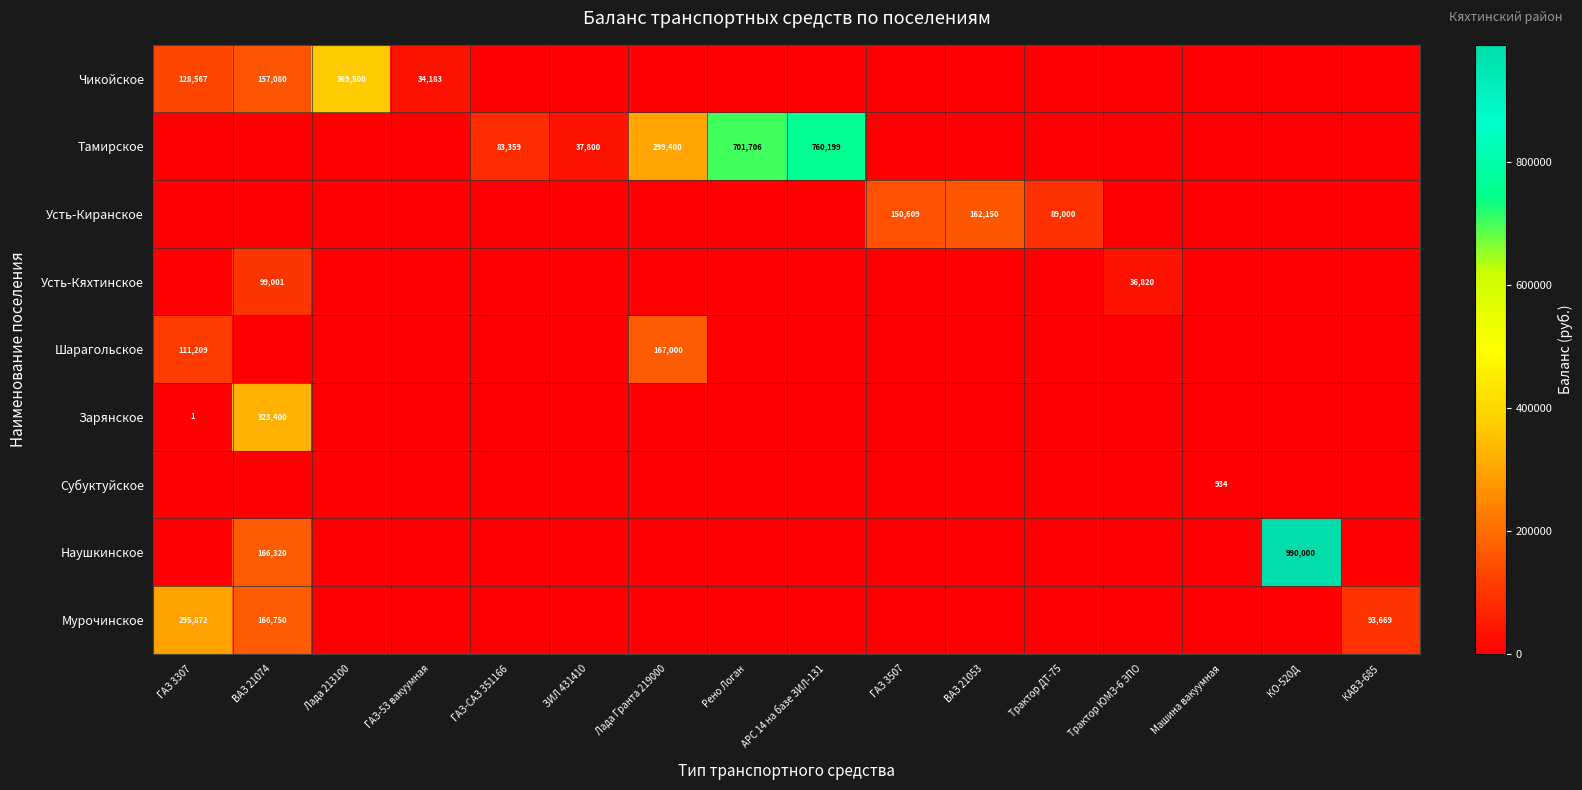

What is the maximum value shown in the chart?

990000.0